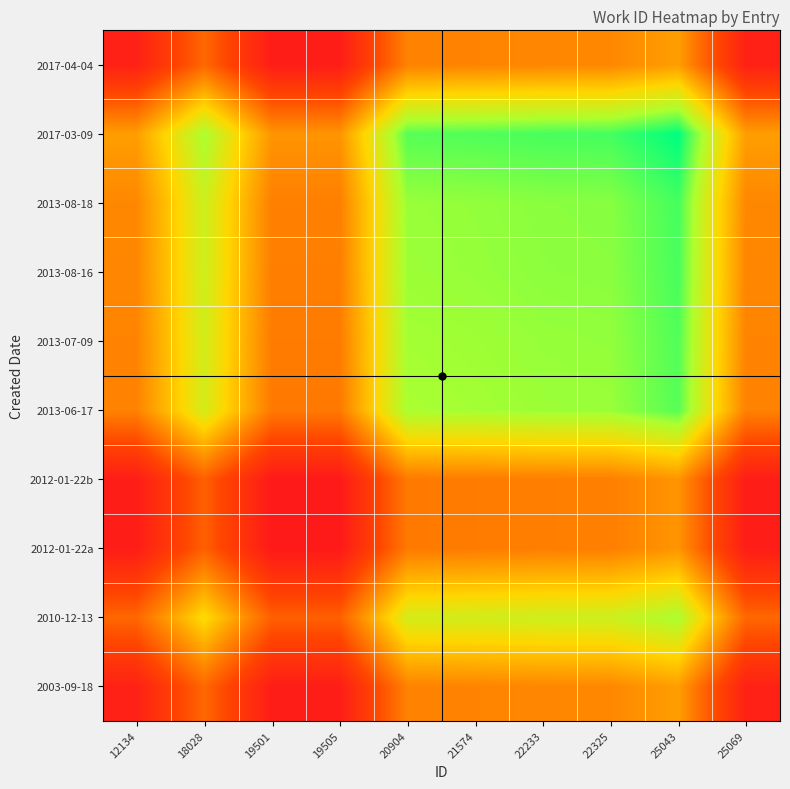

At which category is the sum across all series the highest?

25043